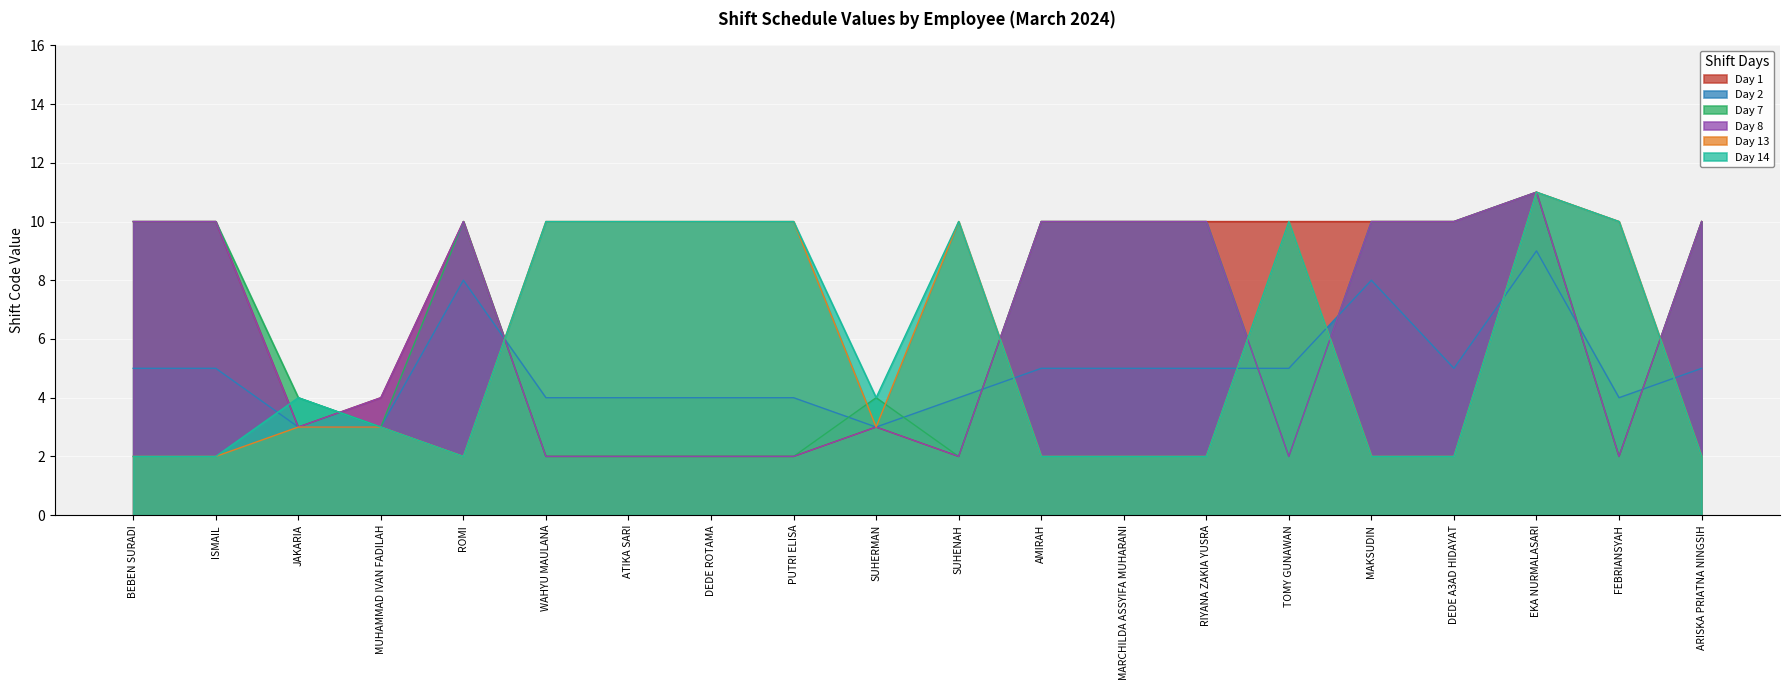

What is the difference between the maximum and minimum values in the Day 1 series?

9